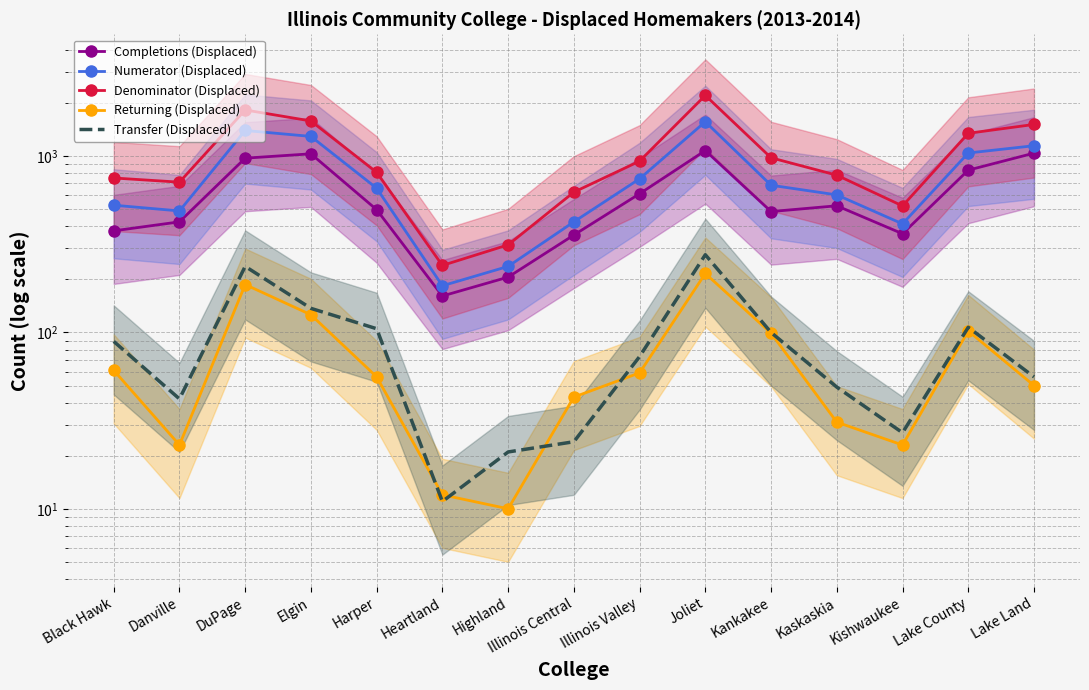

The Completions (Displaced) series shows 584 at Joliet. True or false?

False